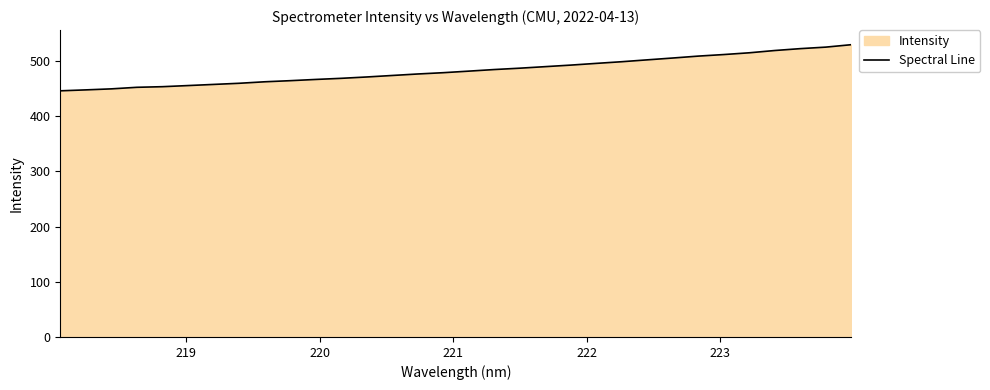

True or false: there are more than 2 points higher than both neighbors.

False